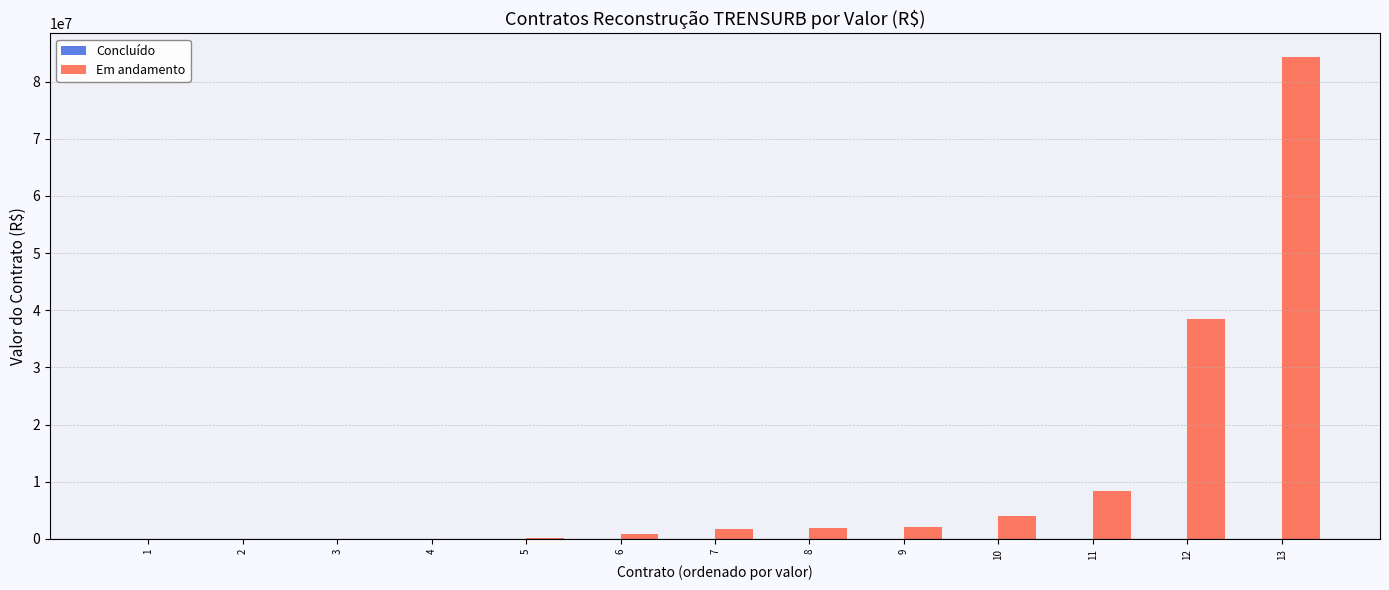

Which series changed the most between 11 and 12?

Em andamento